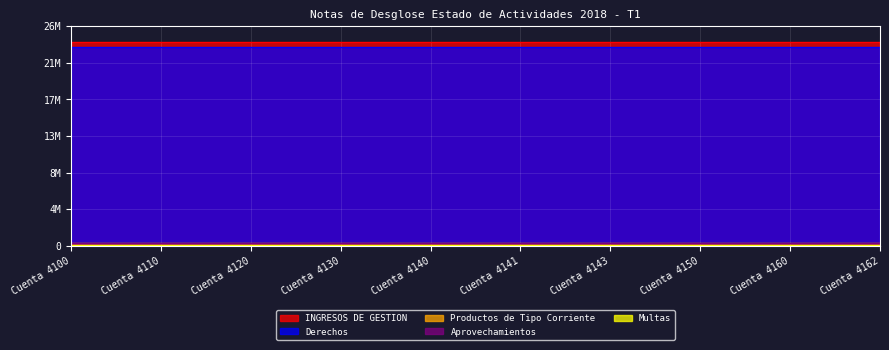

The Multas series shows 14111.7 at Cuenta 4150. True or false?

False